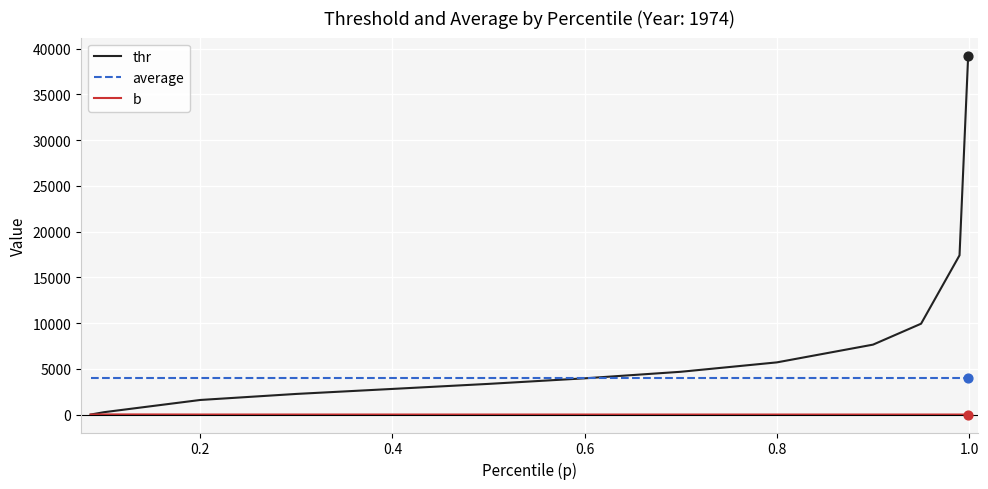

At how many categories does at least one series exceed 3591?

13